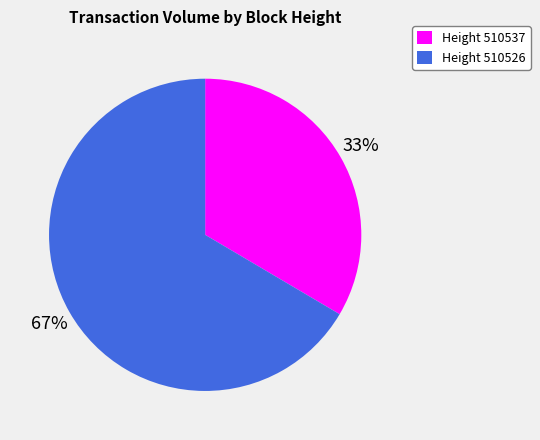

Does Height 510537 represent more than half of the total?

No